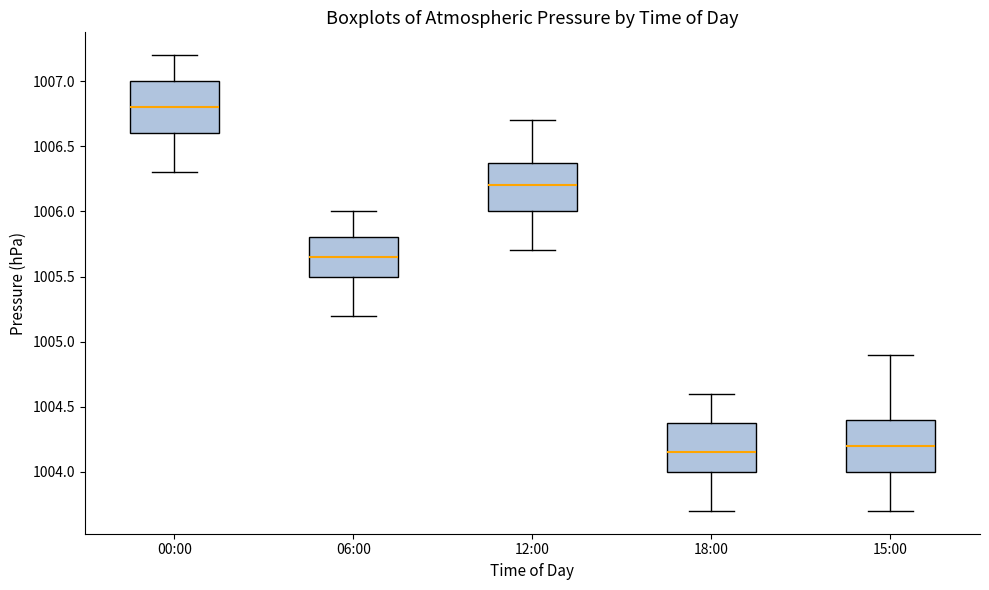

Where does the lower whisker of the box for 06:00 end on the y-axis? The values are not printed on the chart, so give them approximately, as read against the axis.

1005.20